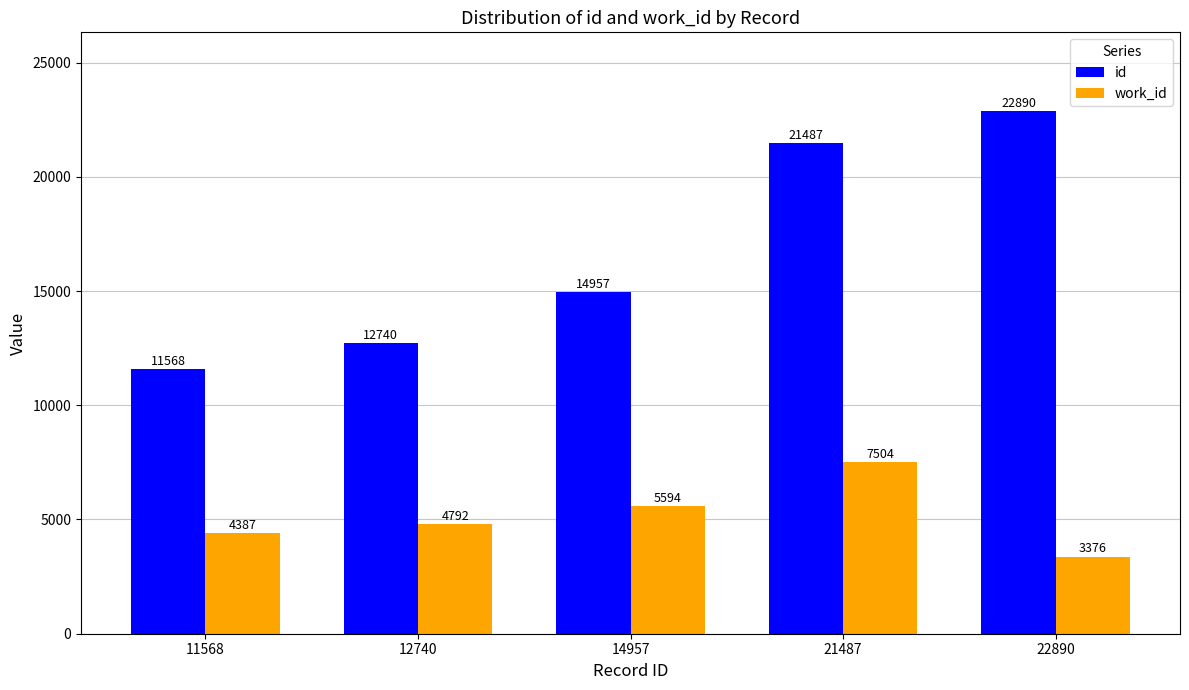

What is the sum of all id values?

83642